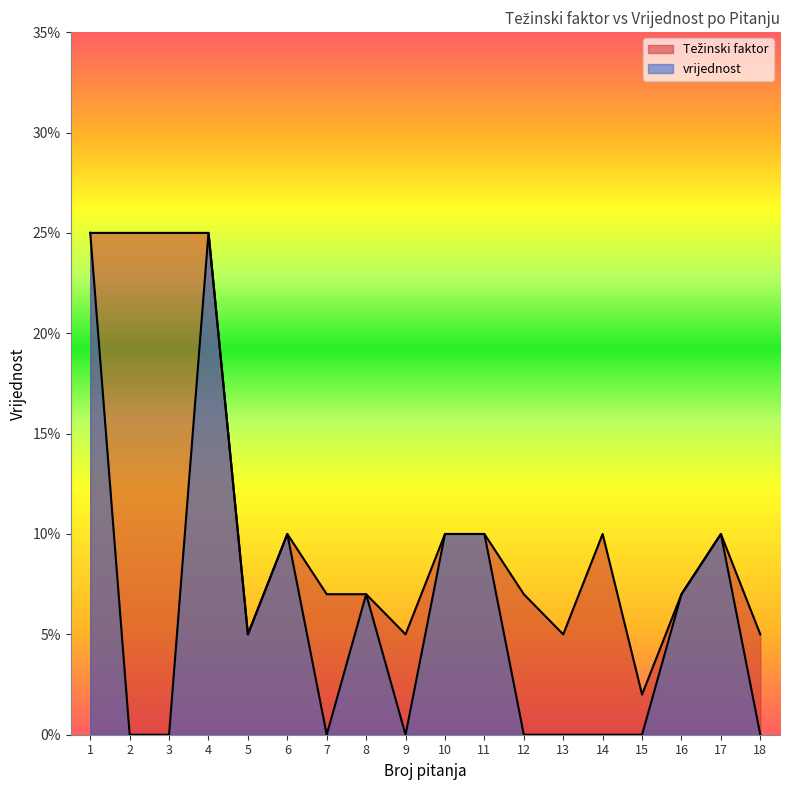

What is the difference between the highest and lowest values at 3?

0.2